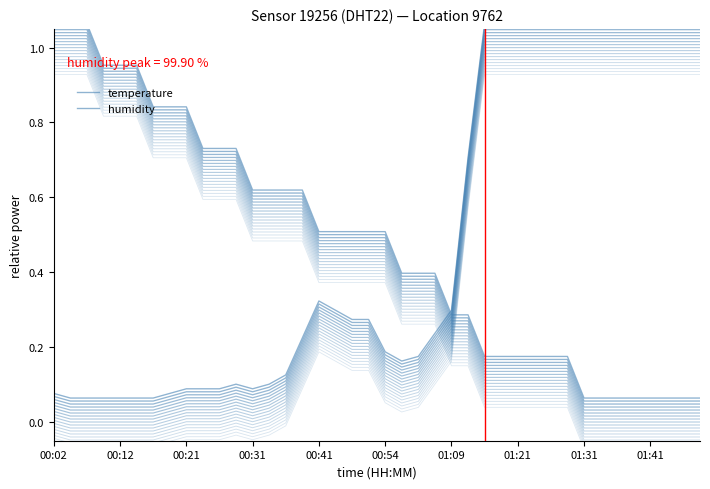

What is the smallest value displayed?

0.1